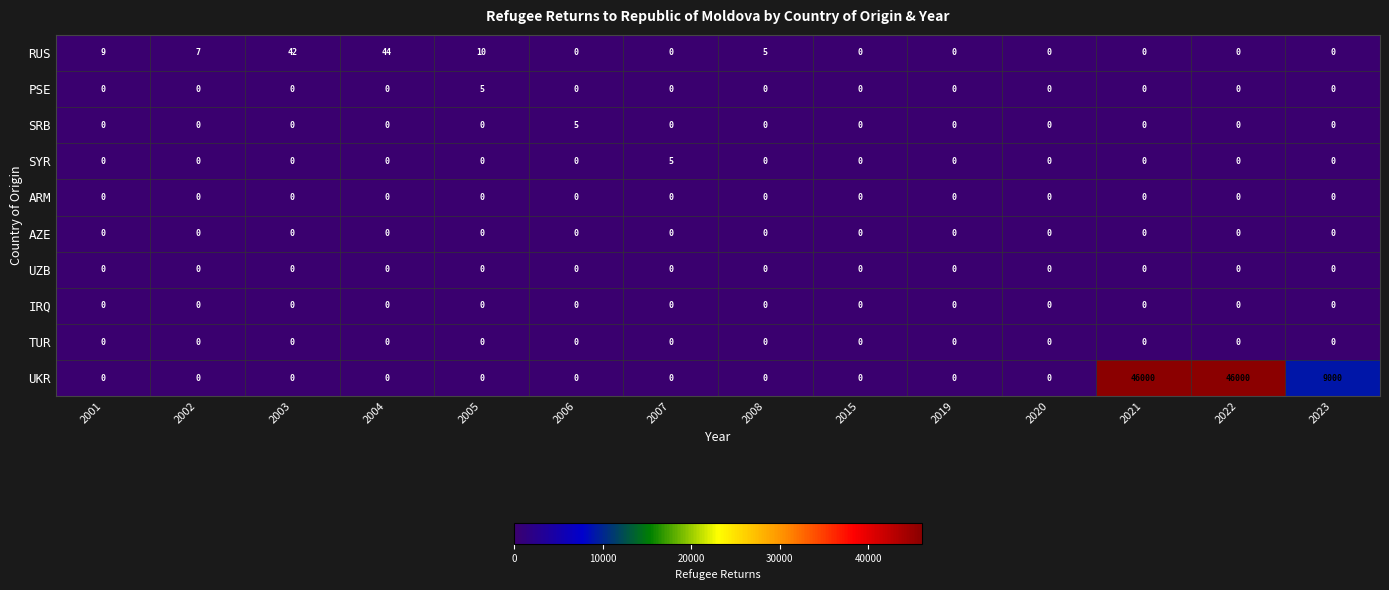

What is the greatest value displayed?

46000